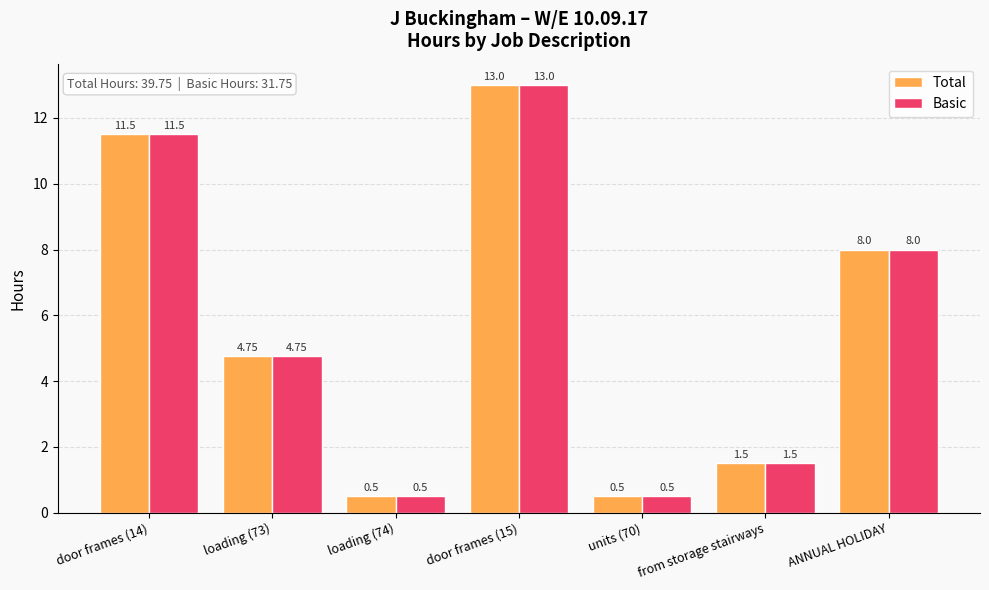

At how many categories does at least one series exceed 4?

4